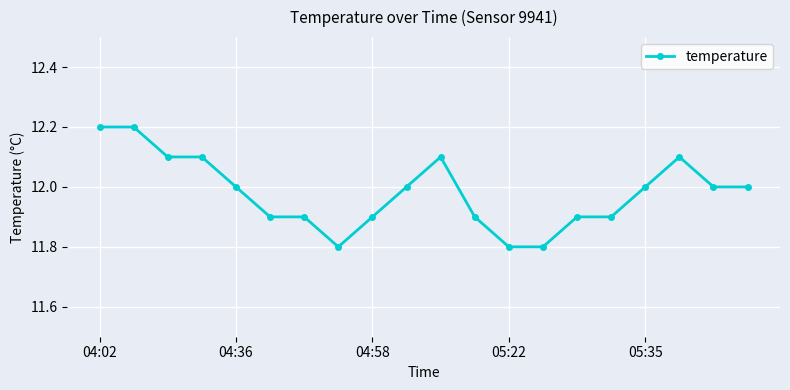

What is the value of the 20th point from the left?

12.0